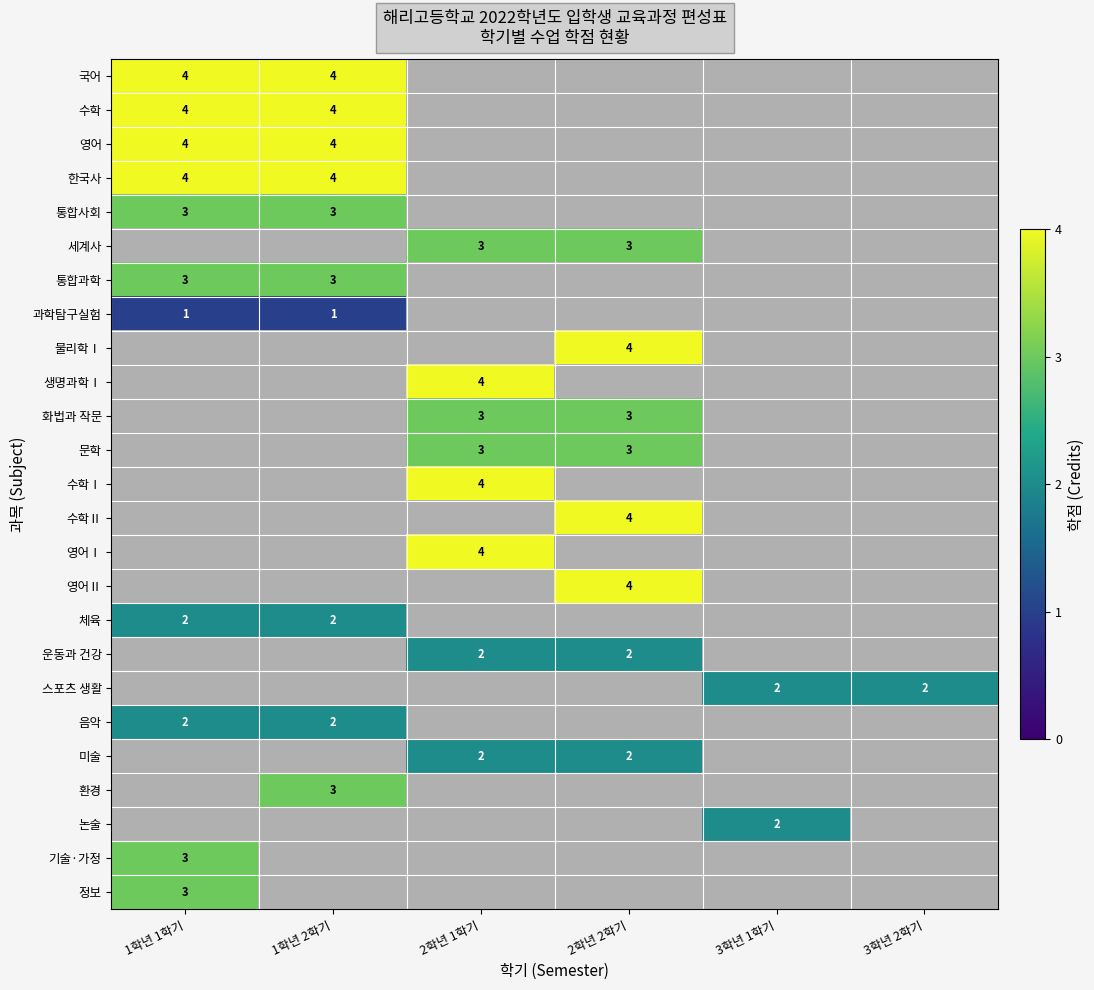

At which label does 영어 reach its peak?

1학년 1학기